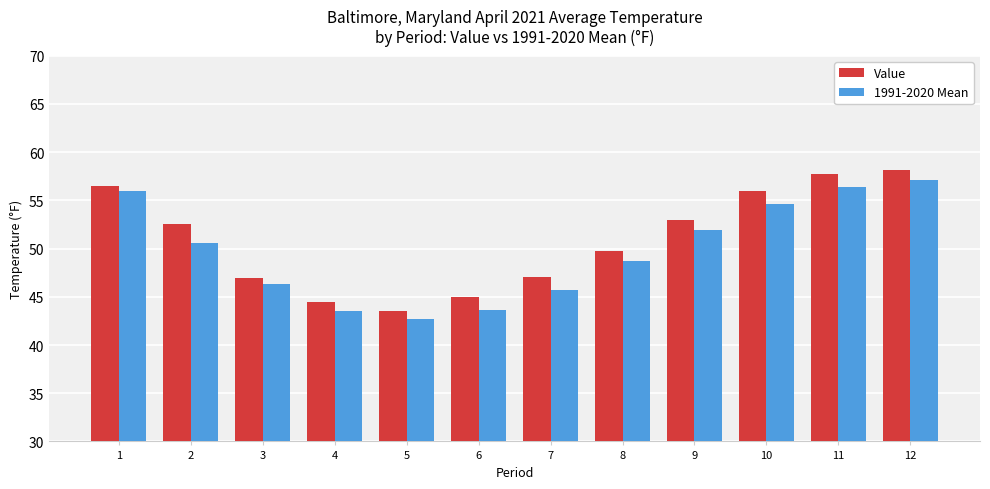

Is the value of Value at 5 greater than the value of 1991-2020 Mean at 11?

No